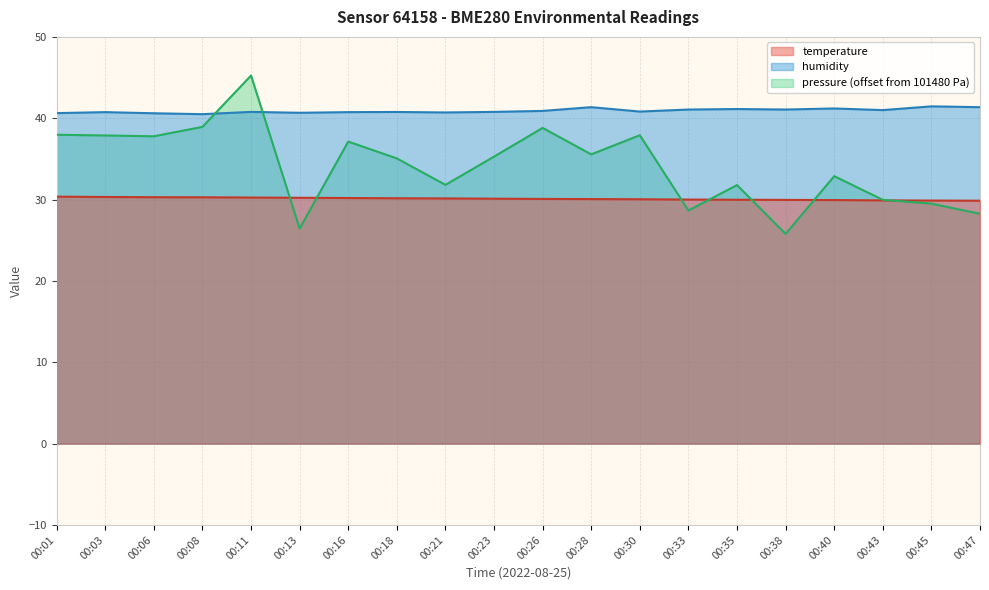

How many lines are shown in the chart?

3